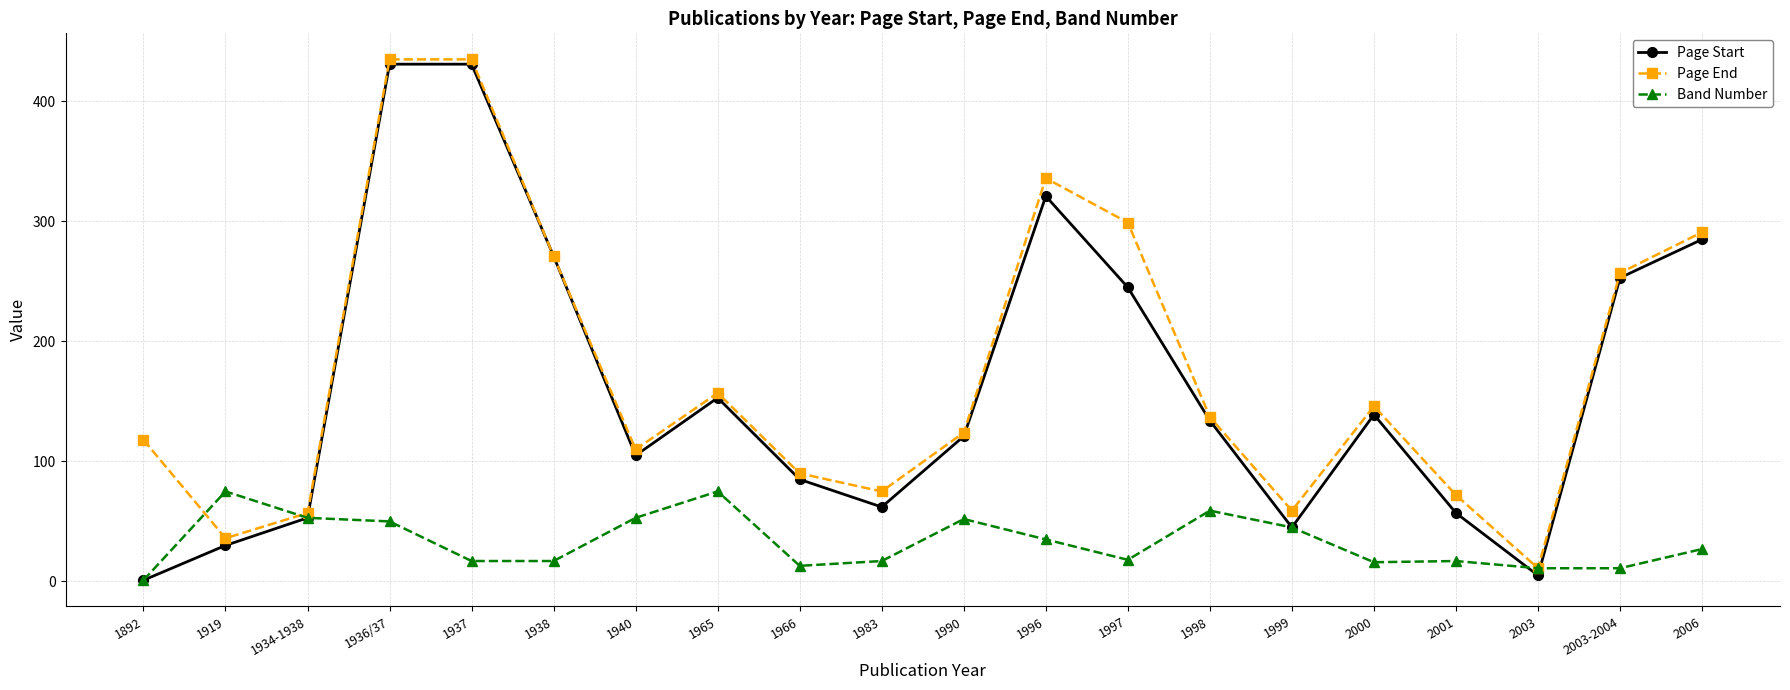

How many series are shown in this chart?

3